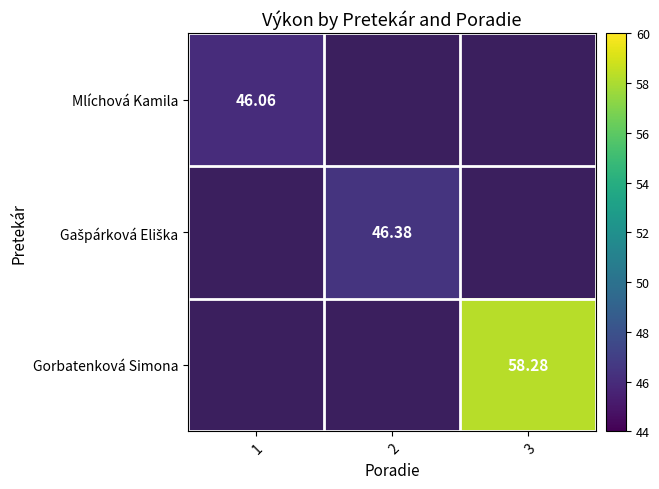

What is the maximum value shown in the chart?

58.3